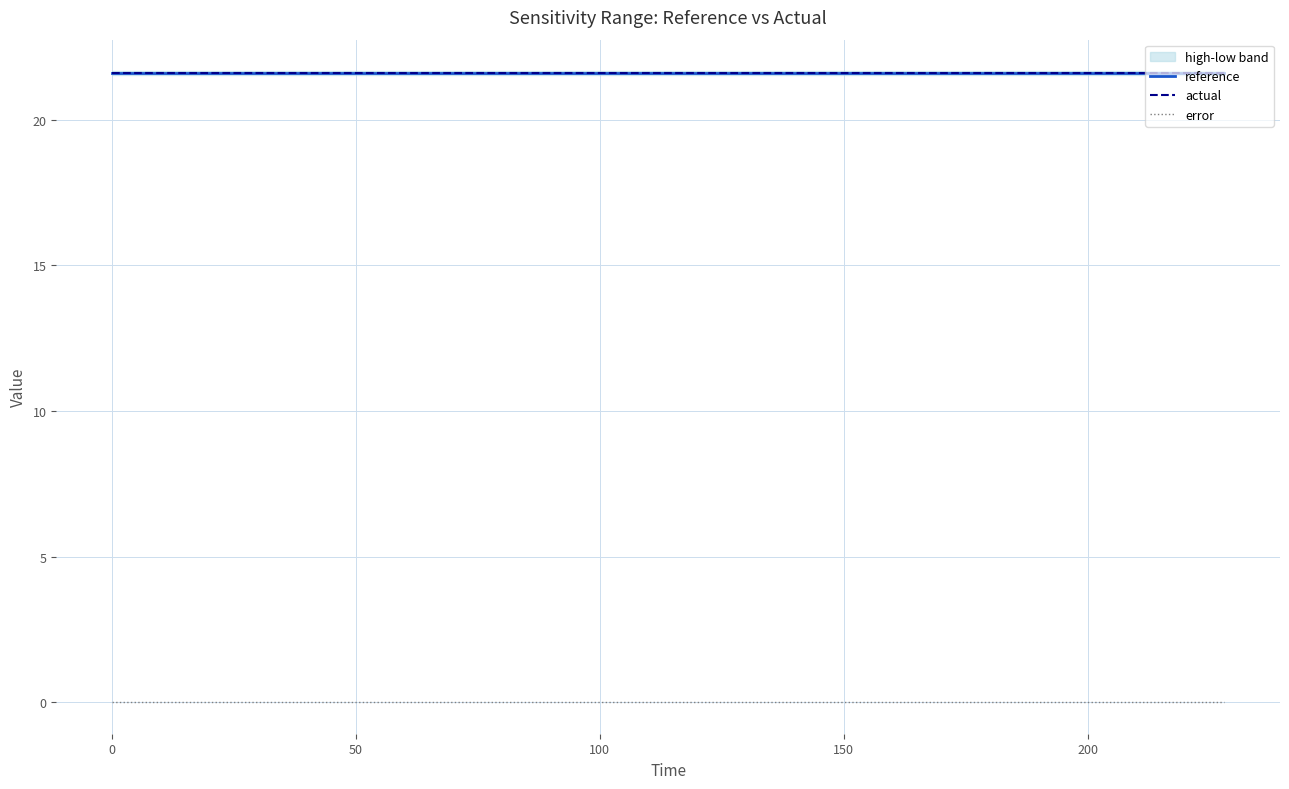

What is the lowest value of the reference series?

21.6